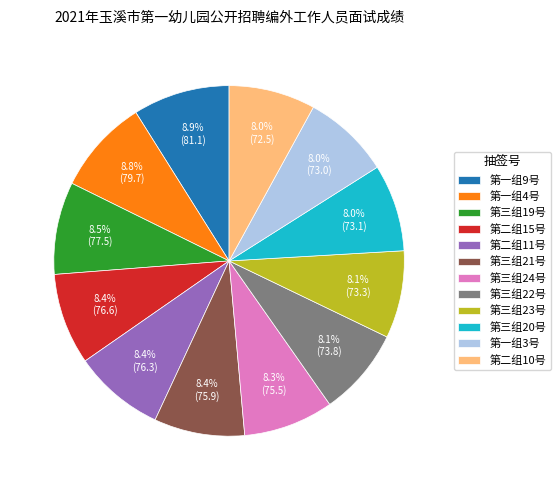

Does 第三组22号 represent more than half of the total?

No